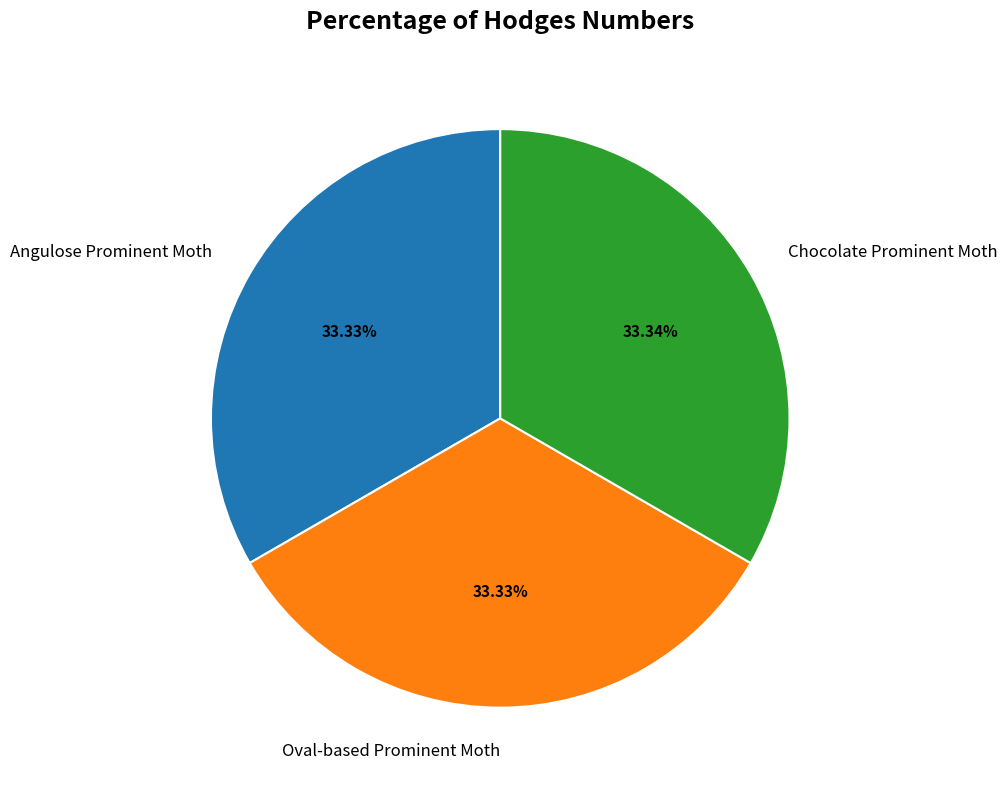

Approximately how many times larger is the value at Chocolate Prominent Moth compared to Angulose Prominent Moth?

1.0